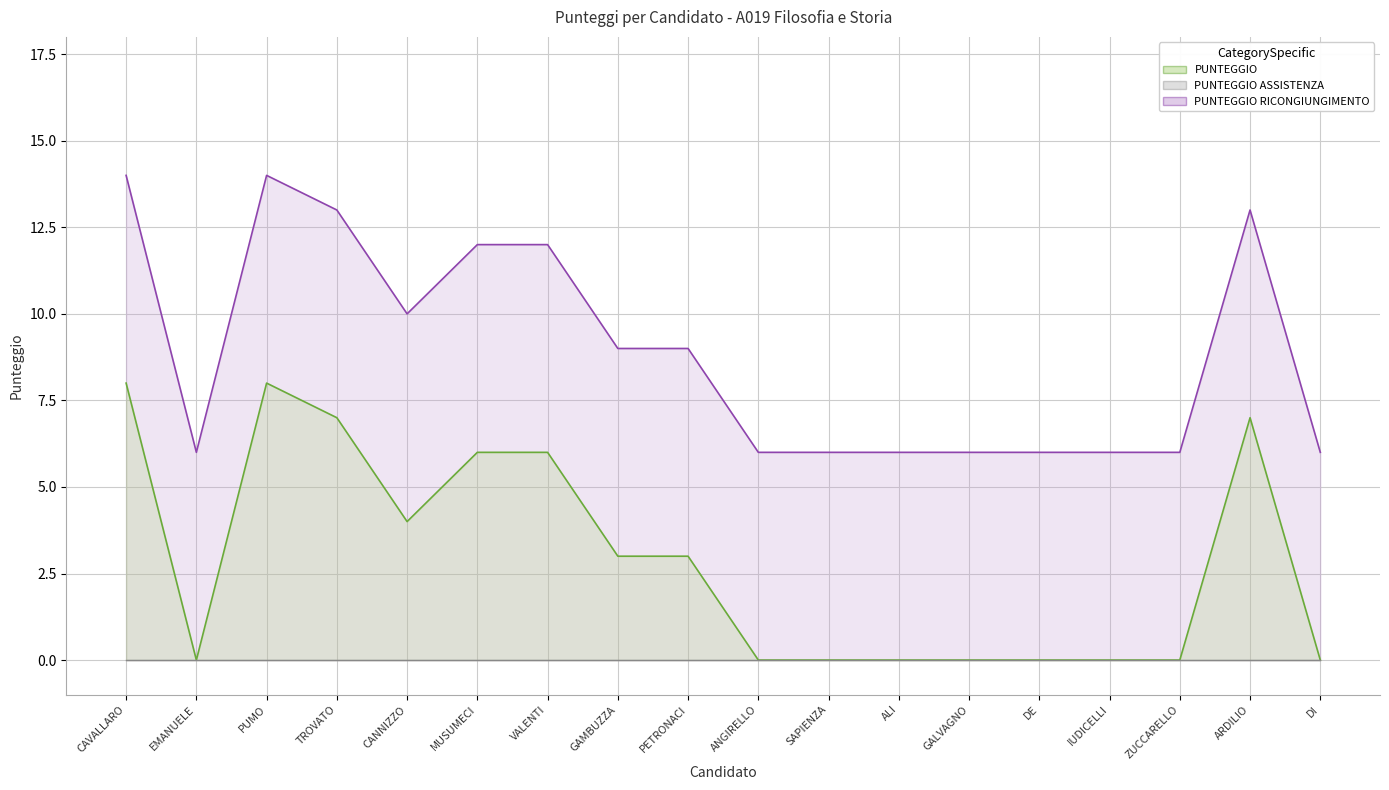

List the labels in order of PUNTEGGIO value, largest first.

CAVALLARO, PUMO, TROVATO, ARDILIO, MUSUMECI, VALENTI, CANNIZZO, GAMBUZZA, PETRONACI, EMANUELE, ANGIRELLO, SAPIENZA, ALI, GALVAGNO, DE, IUDICELLI, ZUCCARELLO, DI